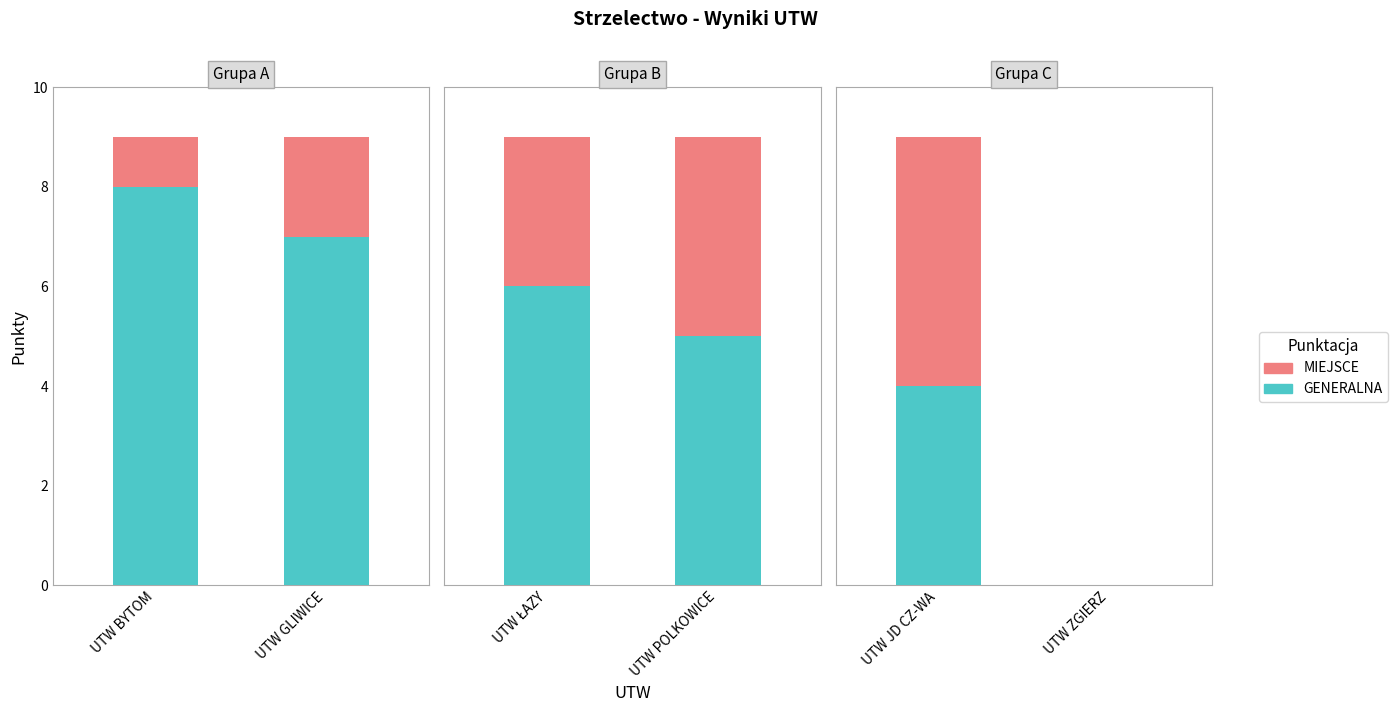

Are the bars horizontal?

No